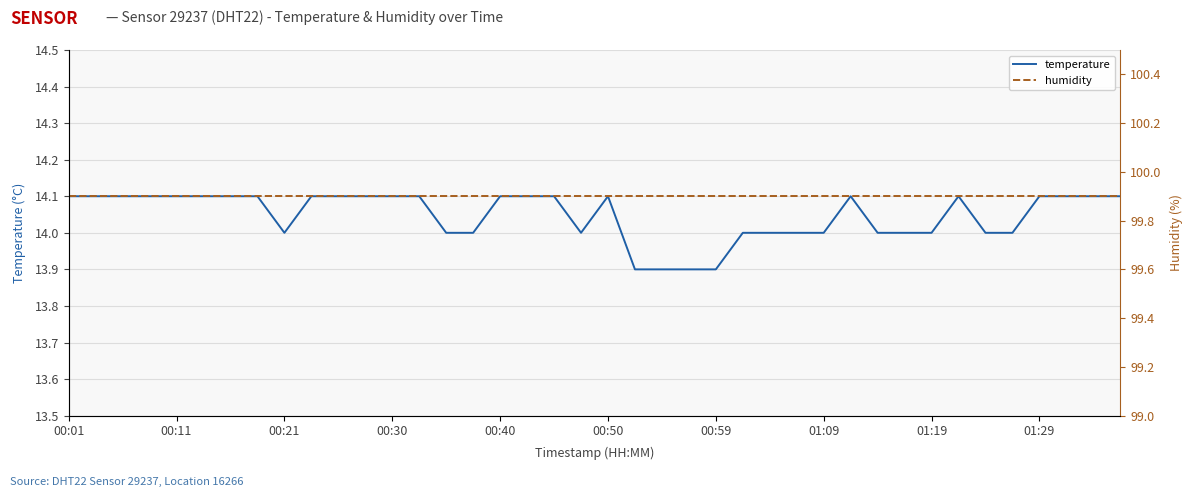

What is the maximum value for temperature?

14.1